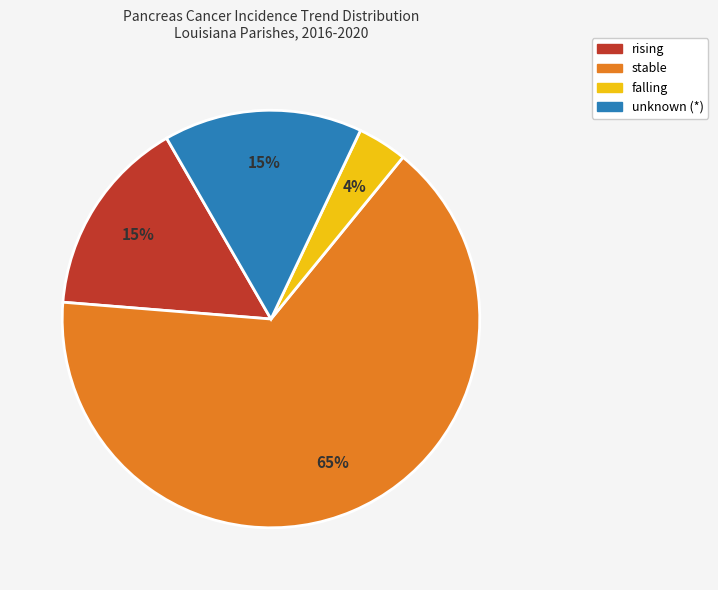

How many slices are in this pie chart?

4